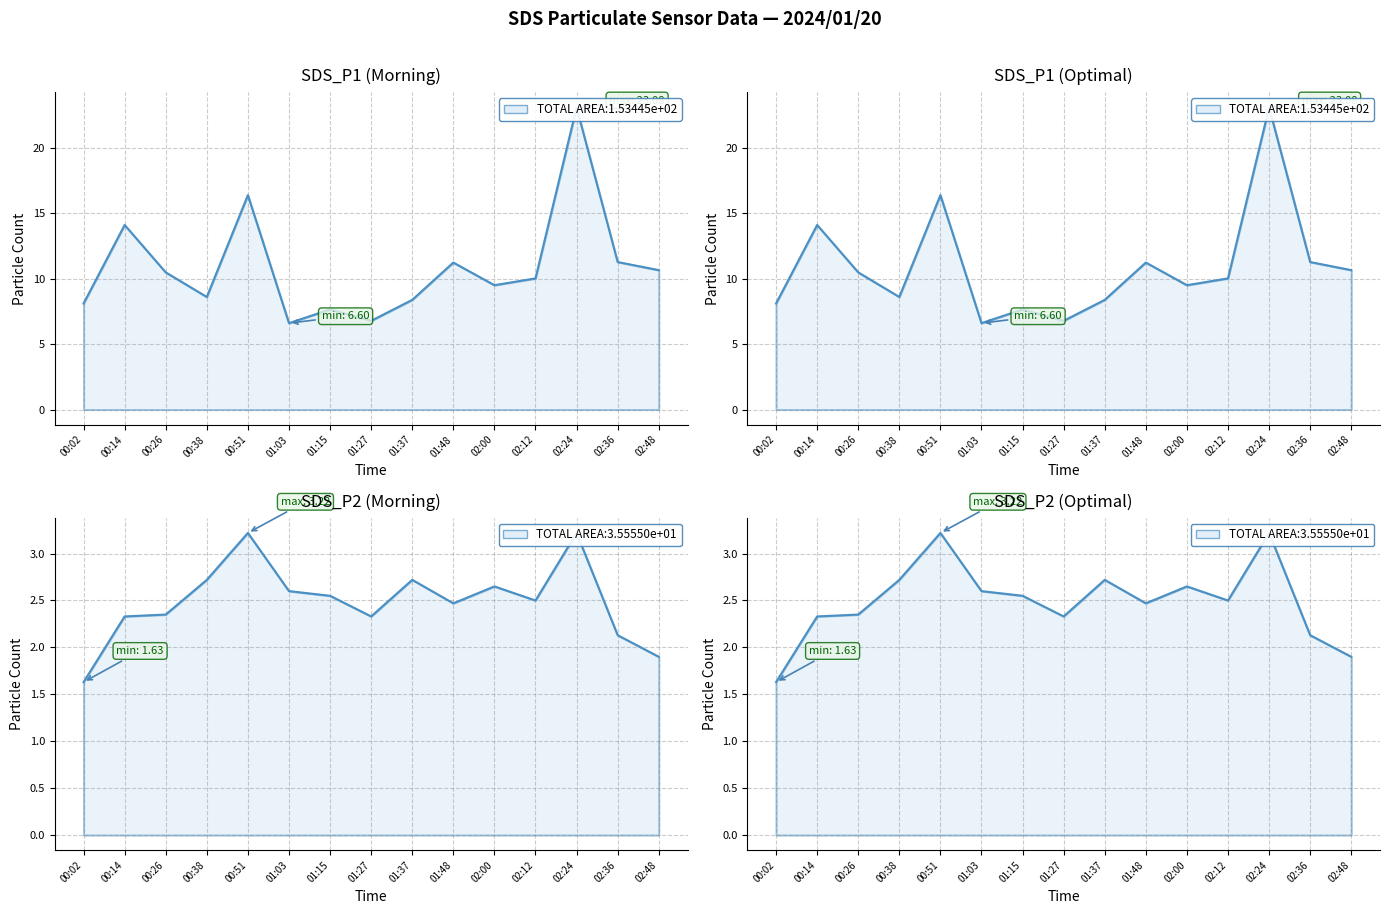

Which category has the highest value across all series?

02:24